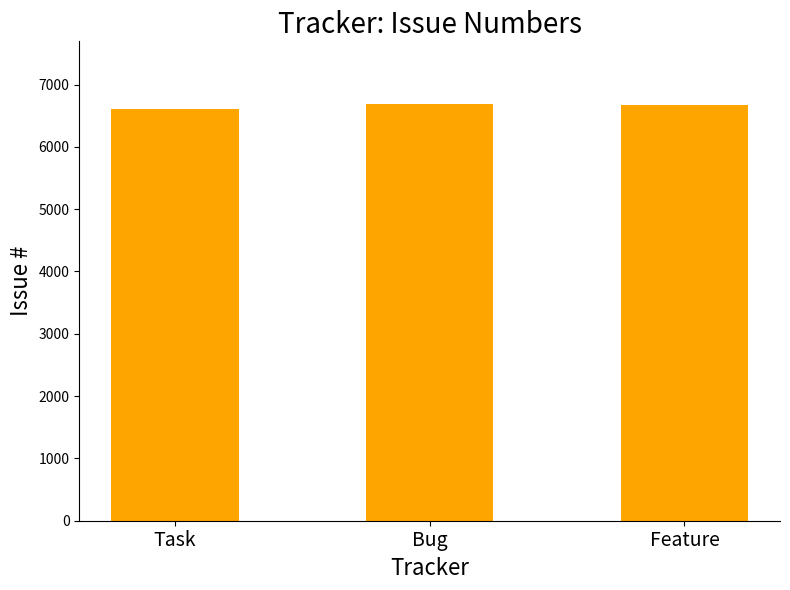

The chart shows a value of 6690 at Bug. True or false?

True